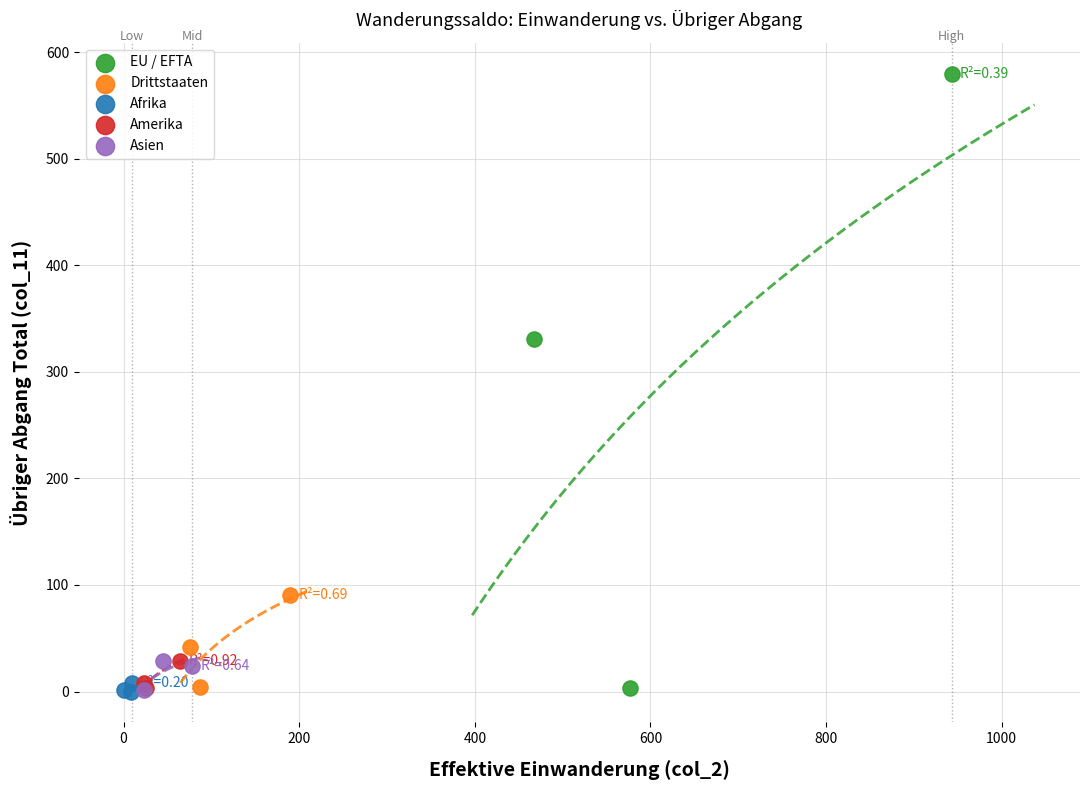

Which series contains the highest Y value?

EU / EFTA